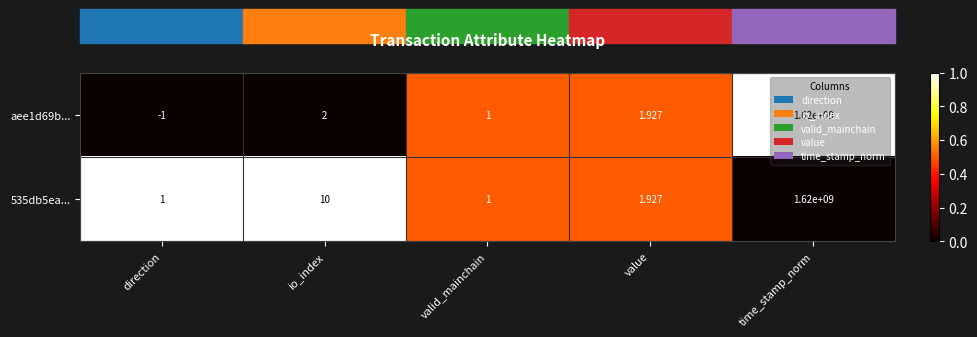

At which label does aee1d69b... reach its peak?

time_stamp_norm